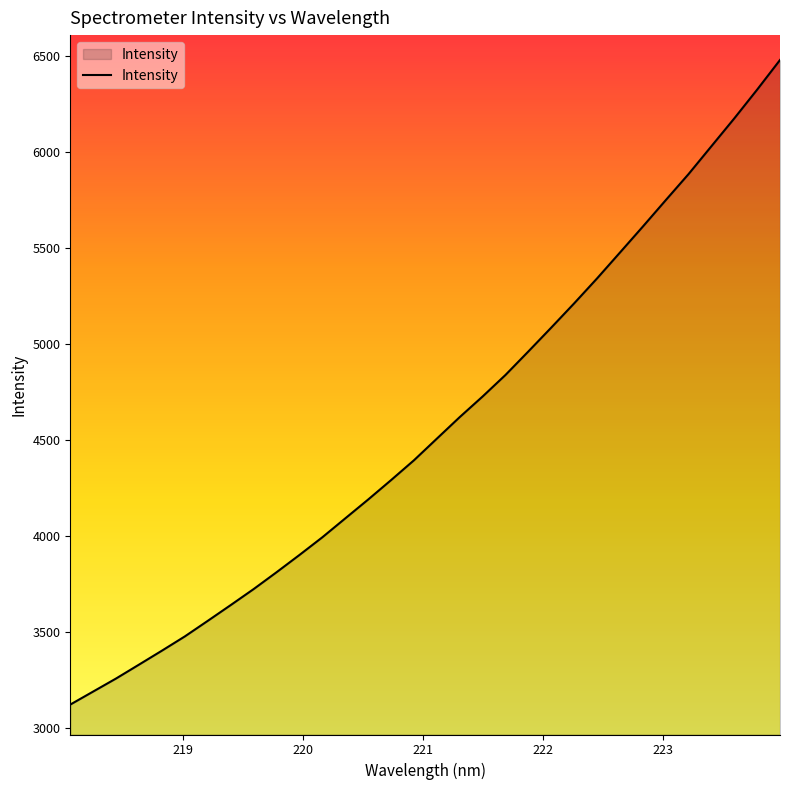

What is the difference between the maximum and minimum values?

3359.4